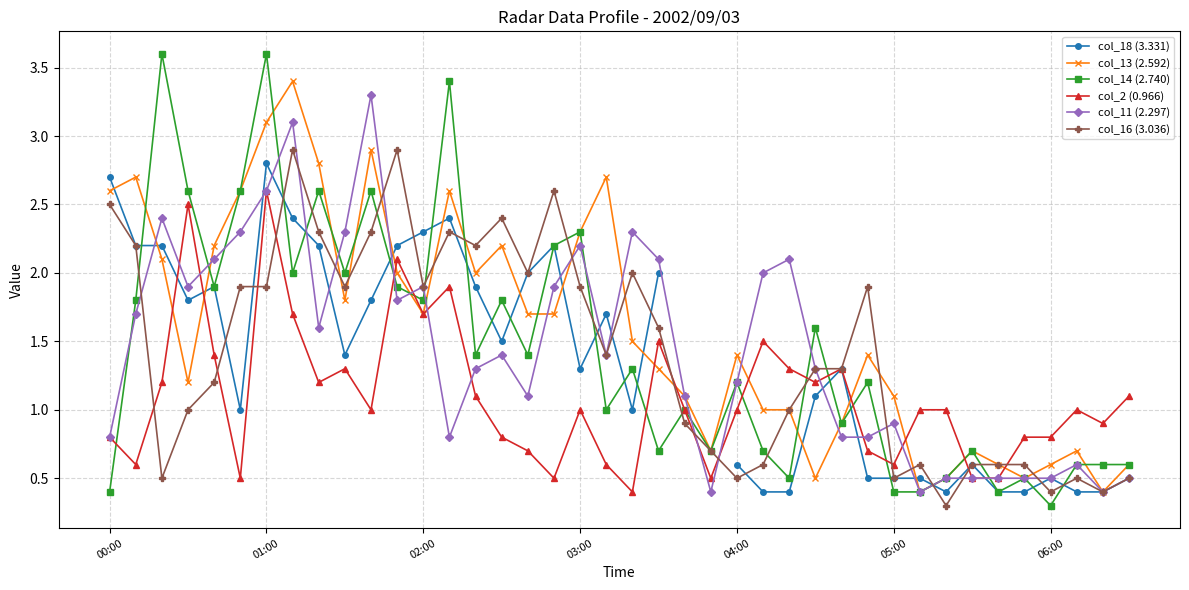

What is the total value across all series at 37?

3.8